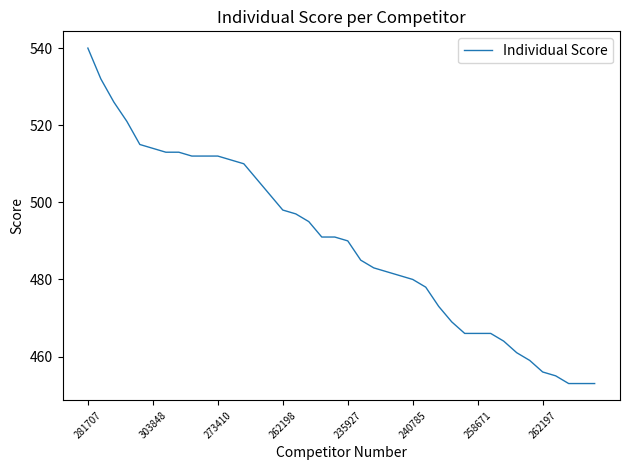

What is the greatest value displayed?

540